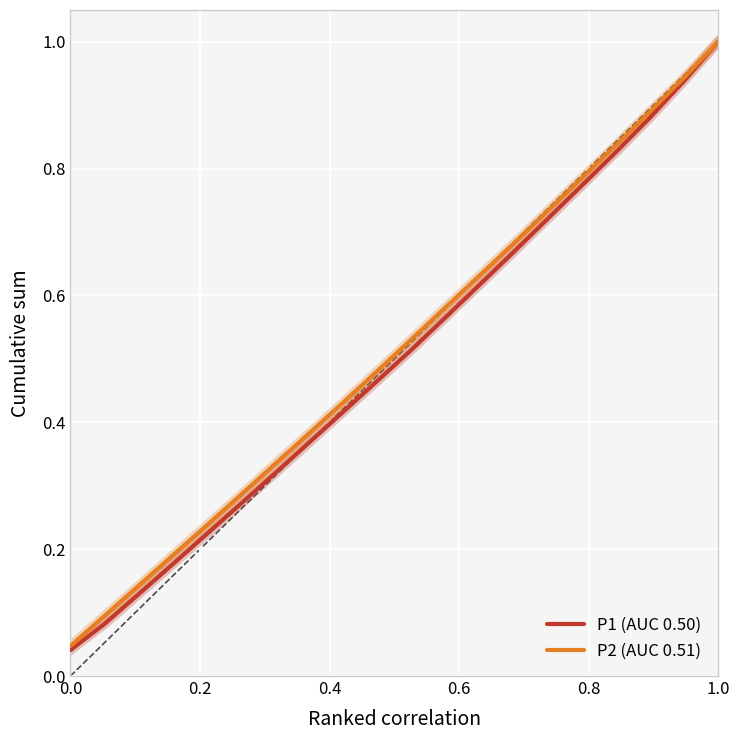

Reading left to right, what are all the values shown in this chart?

P1 (AUC 0.50): 0.0	0.1	0.1	0.2	0.2	0.3	0.3	0.4	0.4	0.5	0.5	0.6	0.6	0.7	0.7	0.8	0.8	0.9	0.9	1.0
P2 (AUC 0.51): 0.0	0.1	0.1	0.2	0.2	0.3	0.3	0.4	0.4	0.5	0.5	0.6	0.6	0.7	0.7	0.8	0.8	0.9	0.9	1.0